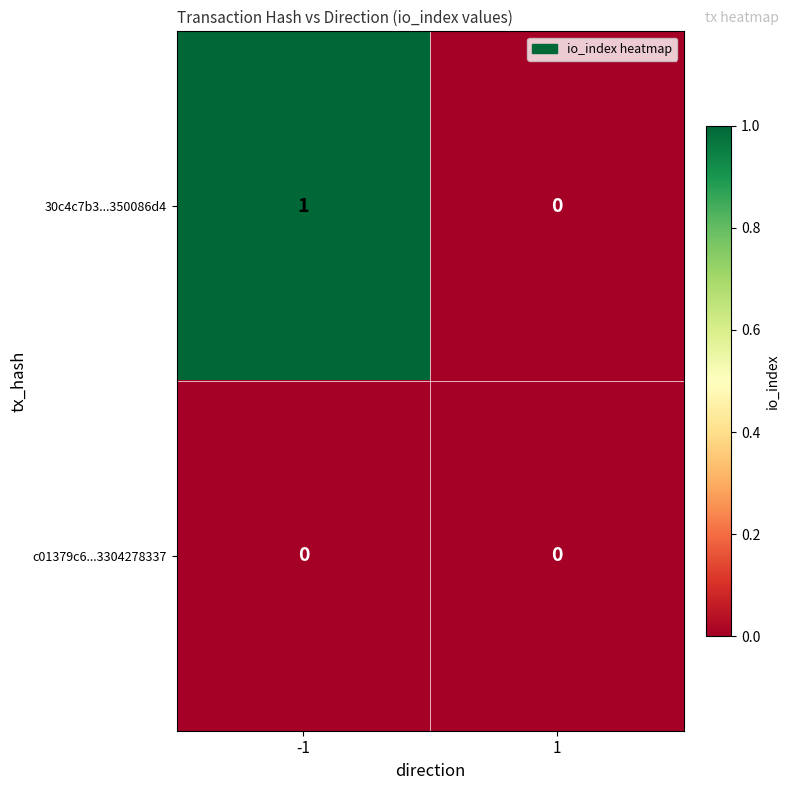

Which series changed the most between -1 and 1?

30c4c7b3...350086d4